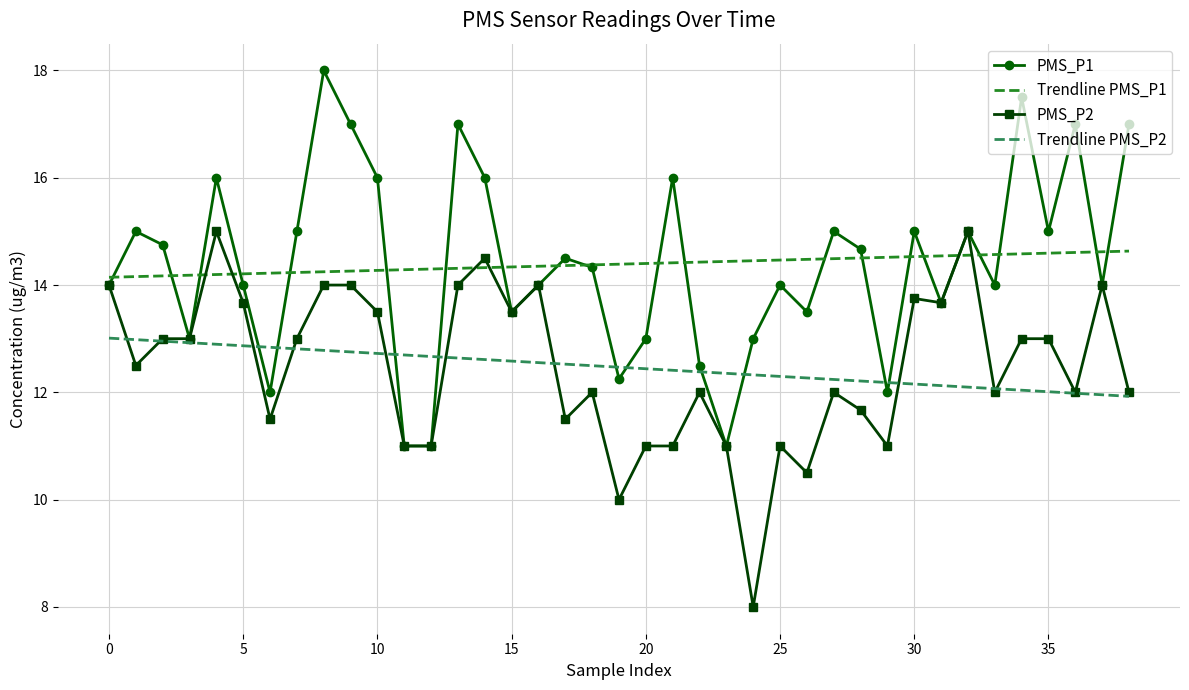

What is the highest value of the Trendline PMS_P2 series?

13.0